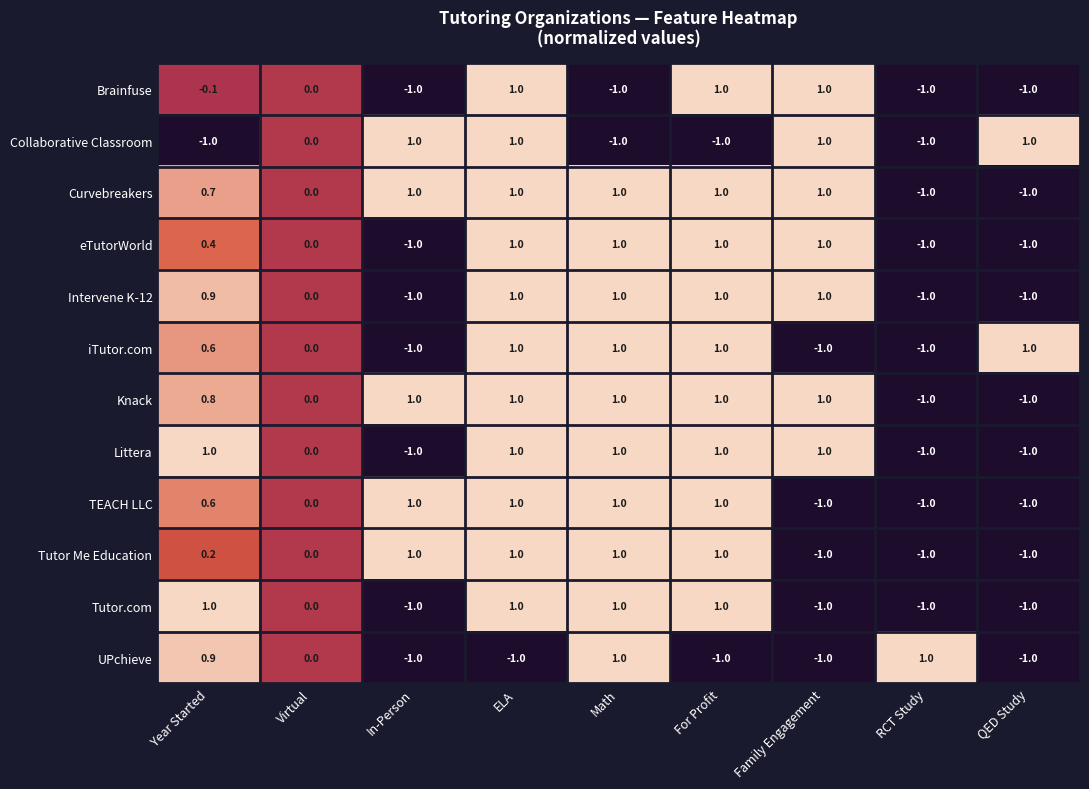

What is the greatest value displayed?

1.0